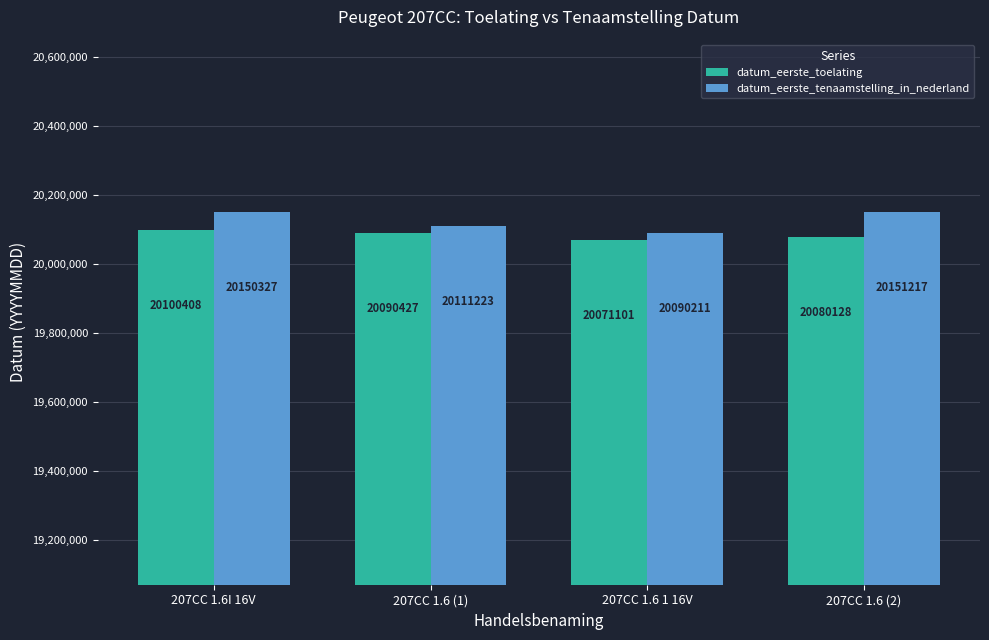

What is the label of the 1st bar from the right?

207CC 1.6 (2)